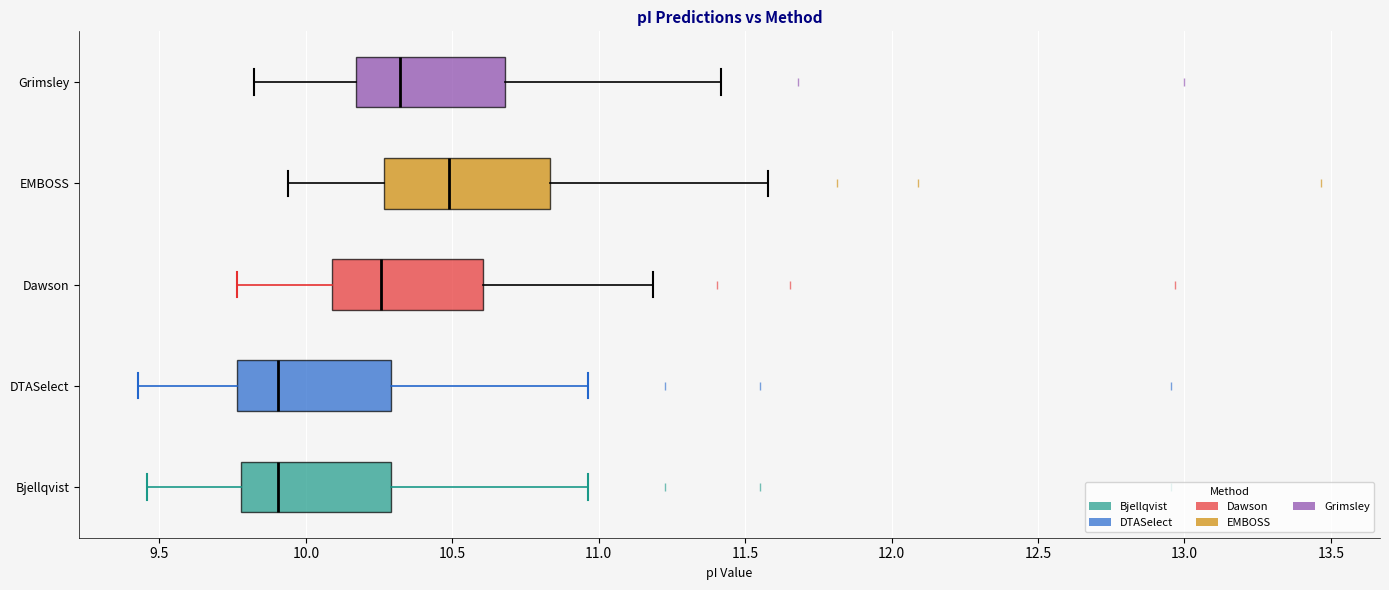

Where does the left whisker of the box for Bjellqvist end on the x-axis? The values are not printed on the chart, so give them approximately, as read against the axis.

9.45